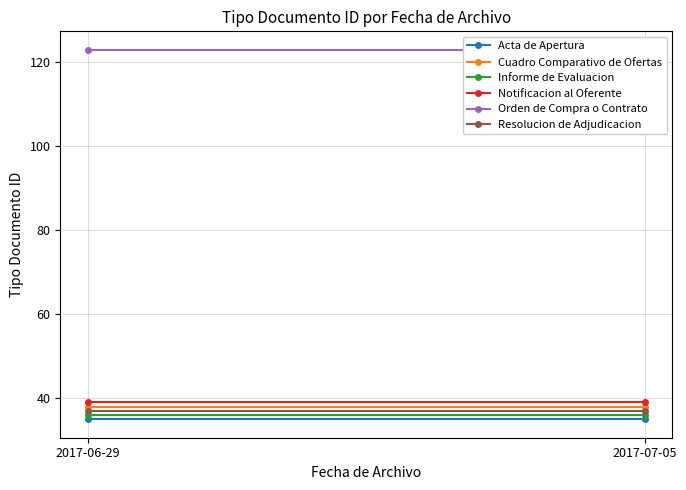

Which has a higher value, 2017-06-29 or 2017-07-05?

2017-06-29